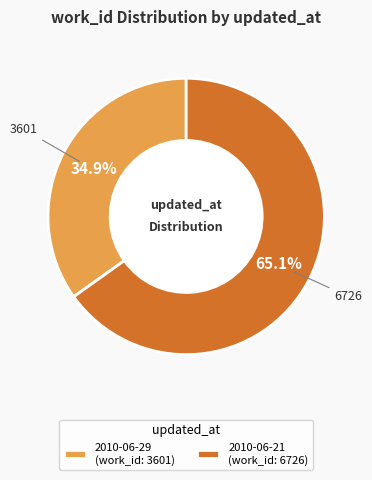

Does any single category account for the majority?

Yes